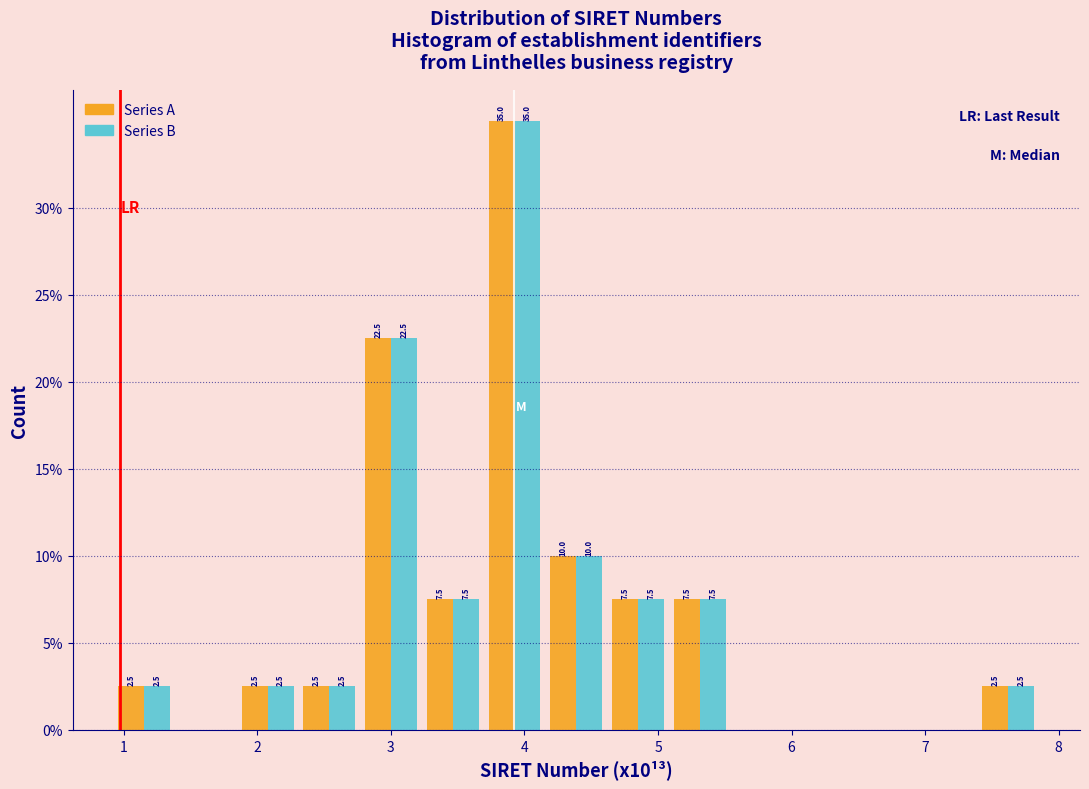

In the Series B series, which range on the x-axis has the tallest bar?

3.7 to 4.2